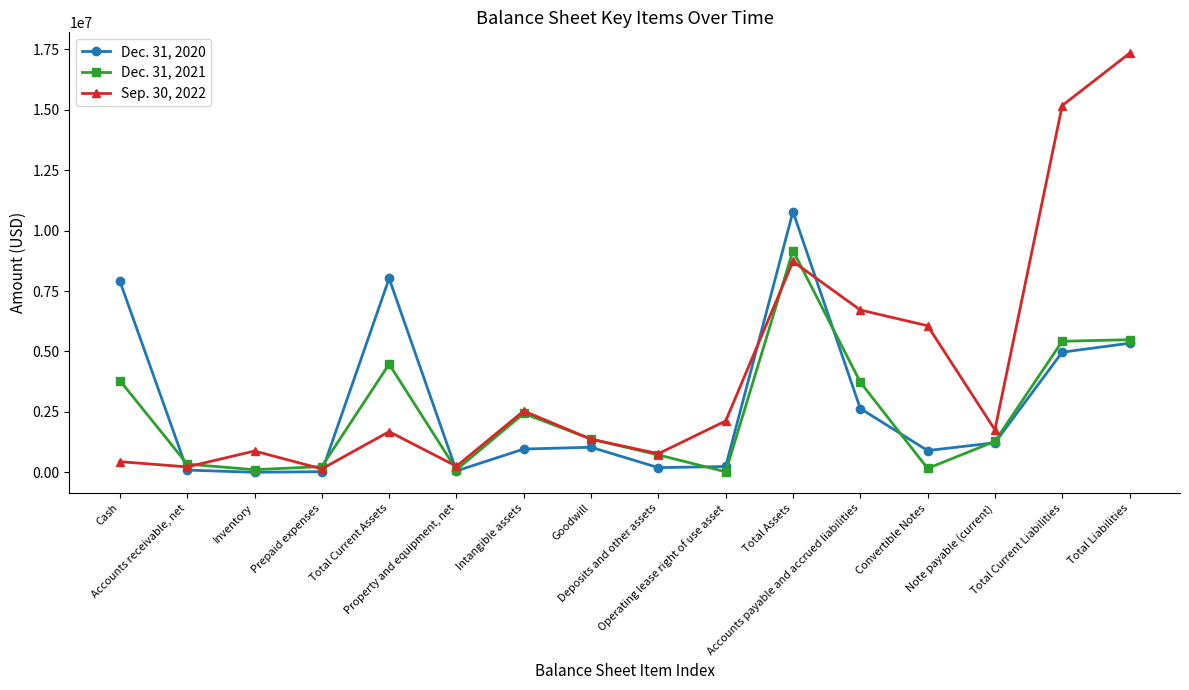

What is the label of the 1st point from the right?

Total Liabilities